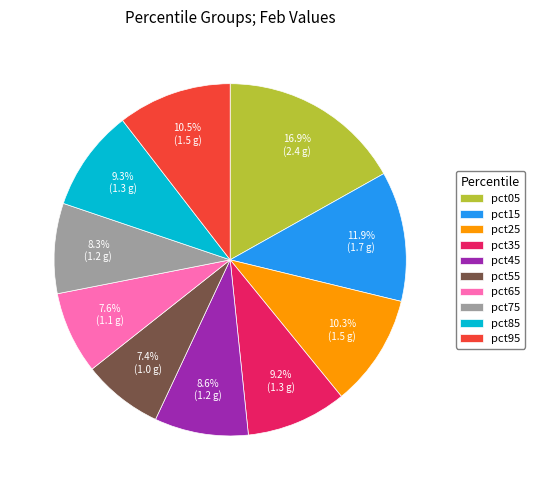

Is there a majority slice in this chart?

No